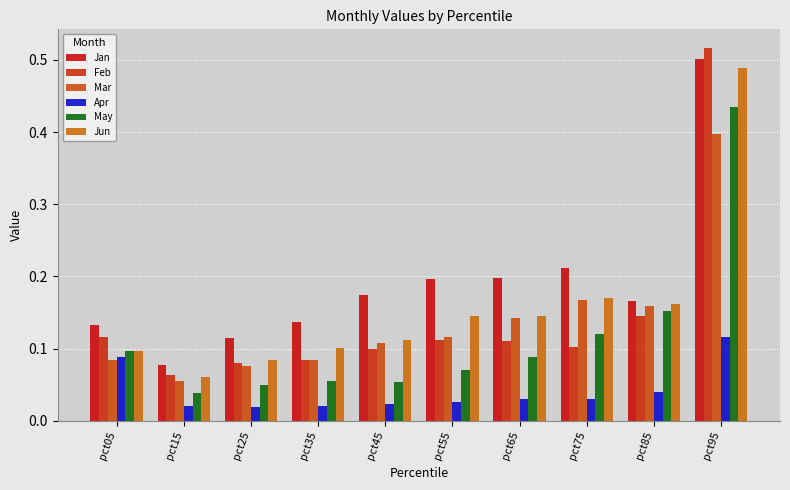

What is the sum of the Jan values at pct65 and pct25?

0.3